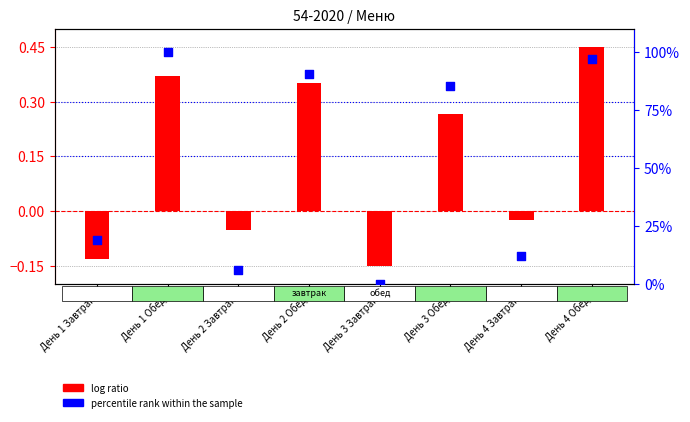

Which series reaches the minimum Y coordinate?

log ratio